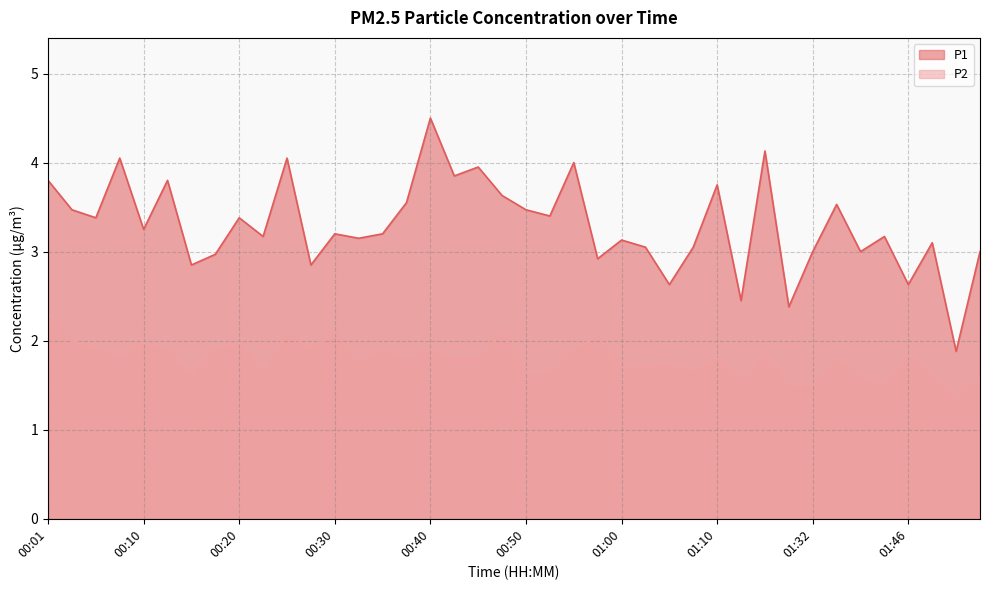

List the labels in order of P2 value, largest first.

00:01, 00:25, 00:30, 00:47, 00:57, 00:03, 00:10, 00:20, 00:06, 00:13, 00:18, 00:27, 00:35, 00:40, 00:55, 01:18, 01:46, 00:08, 00:37, 00:42, 00:45, 01:10, 01:35, 00:32, 01:05, 01:00, 01:02, 01:07, 00:50, 00:23, 00:52, 00:15, 01:37, 01:48, 01:53, 01:16, 01:32, 01:43, 01:26, 01:51